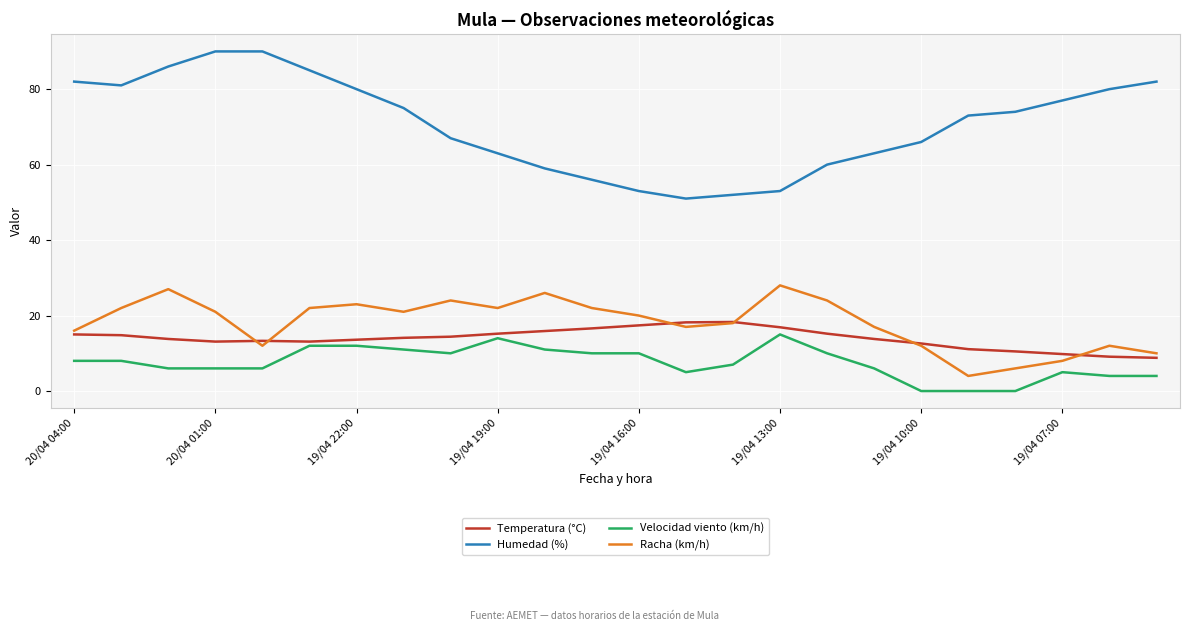

True or false: Temperatura (°C) and Humedad (%) intersect in this chart.

False